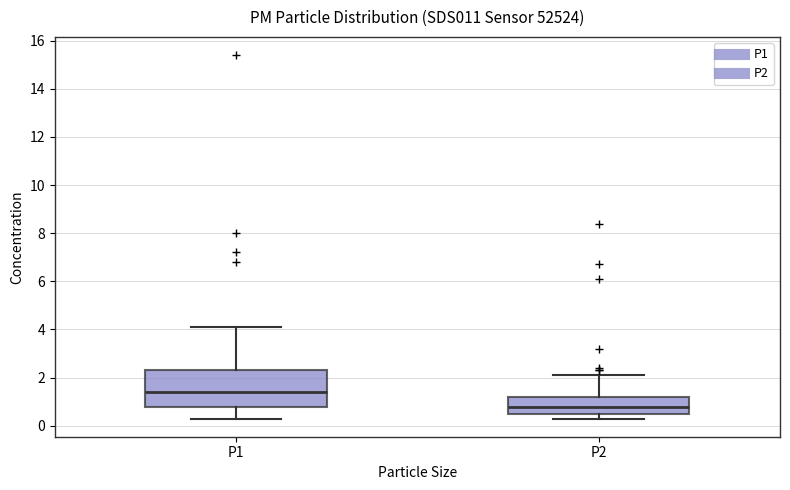

Which box's median line is the highest?

P1